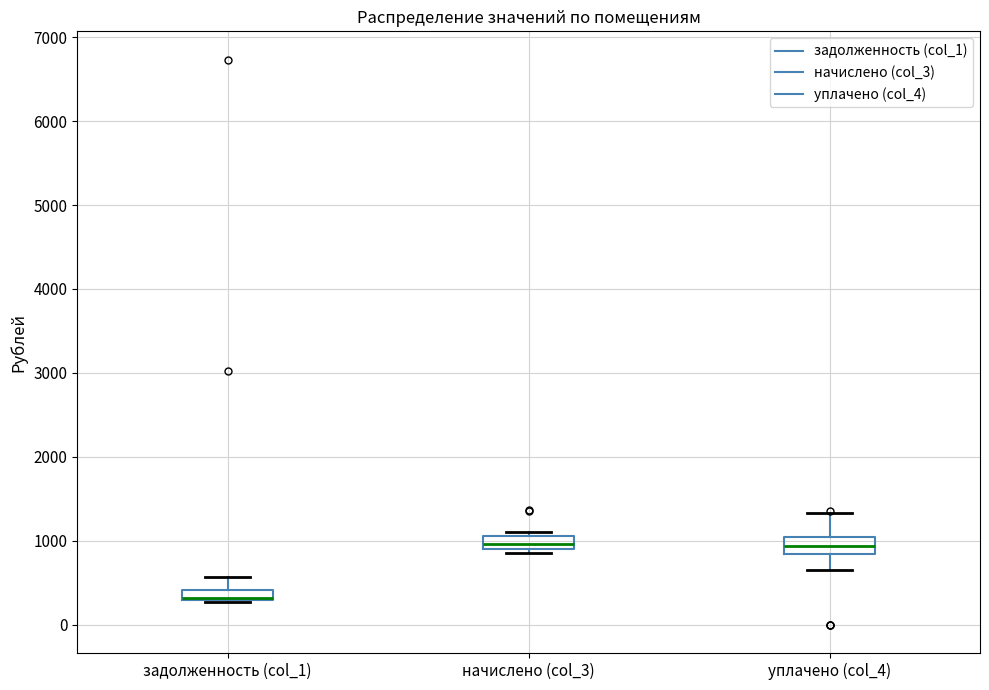

Where does the upper whisker of the box for задолженность (col_1) end on the y-axis? The values are not printed on the chart, so give them approximately, as read against the axis.

600